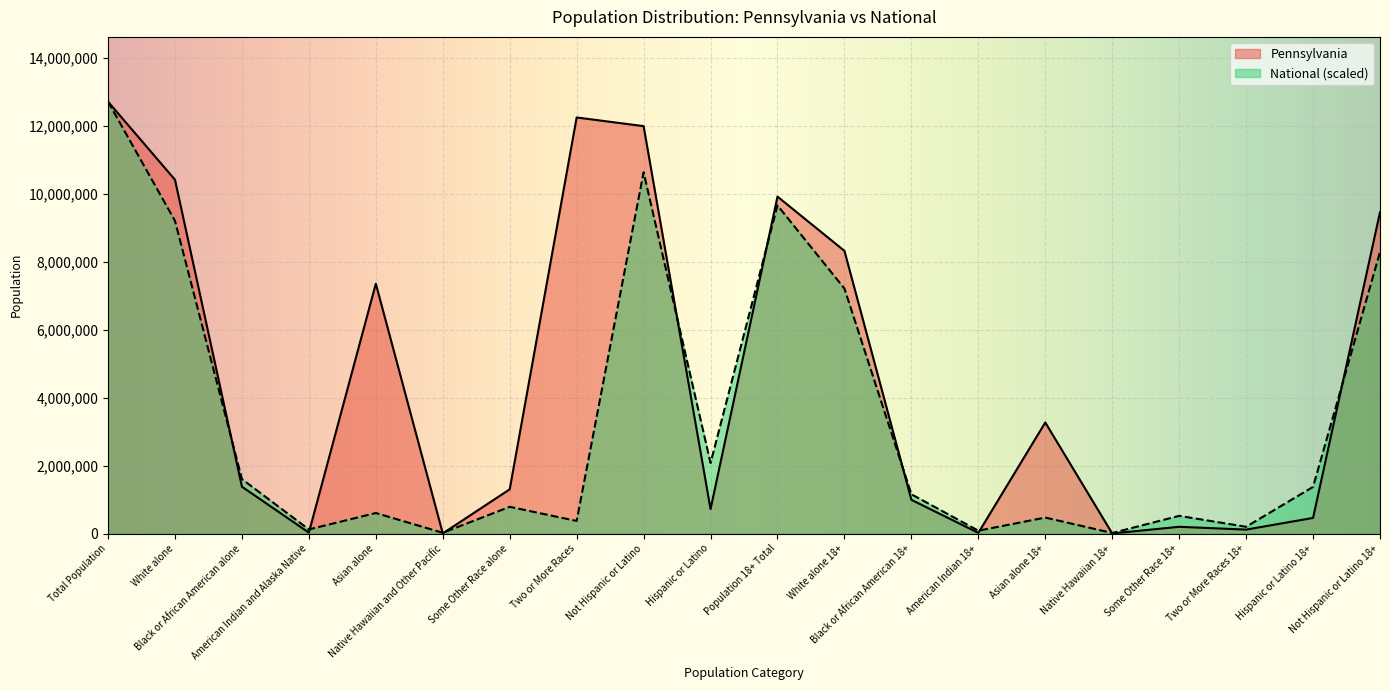

What is the label of the 9th point from the left?

Not Hispanic or Latino